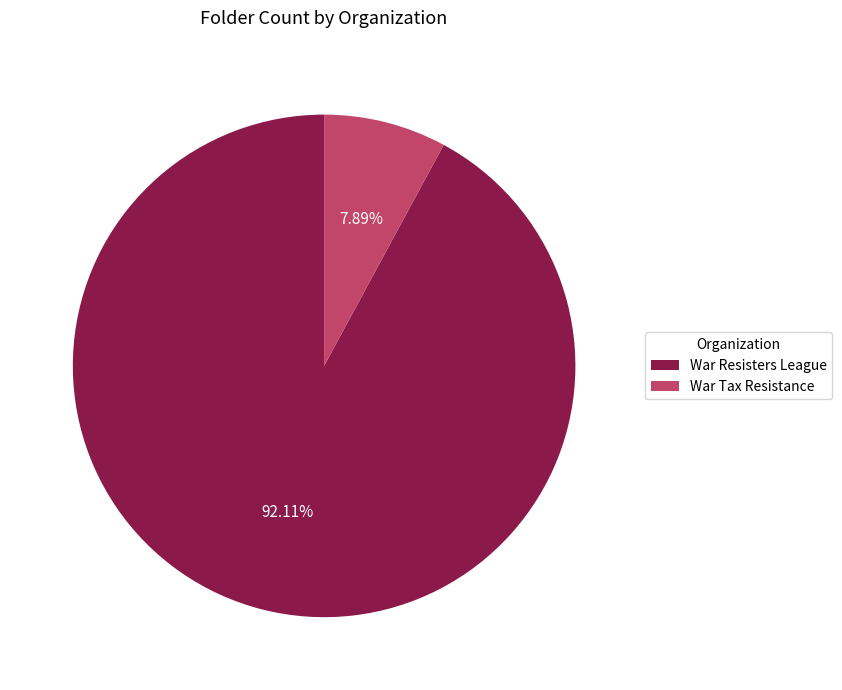

How many slices are in this pie chart?

2